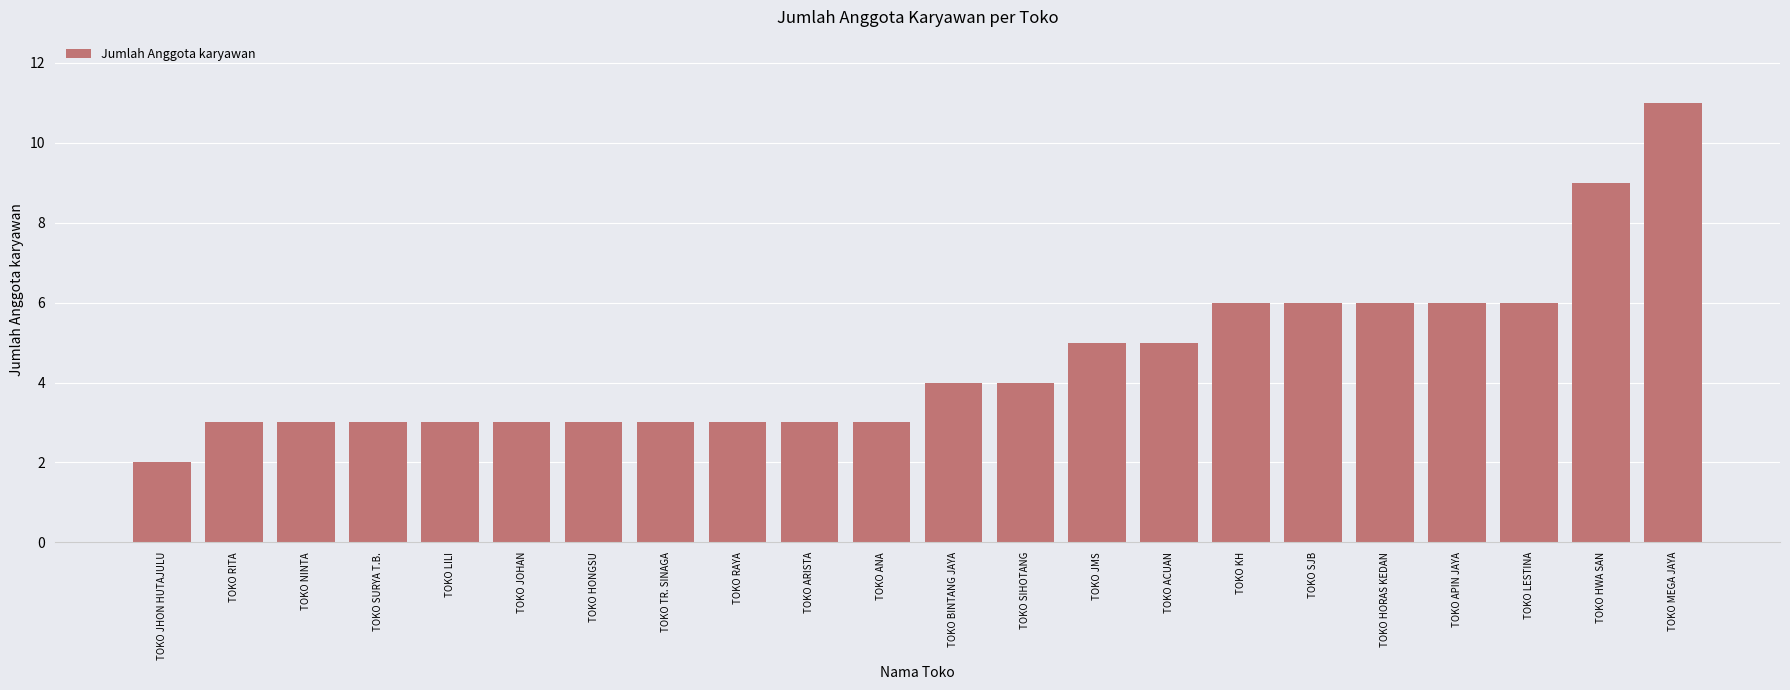

What is the change in value from TOKO NINTA to TOKO HORAS KEDAN?

+3